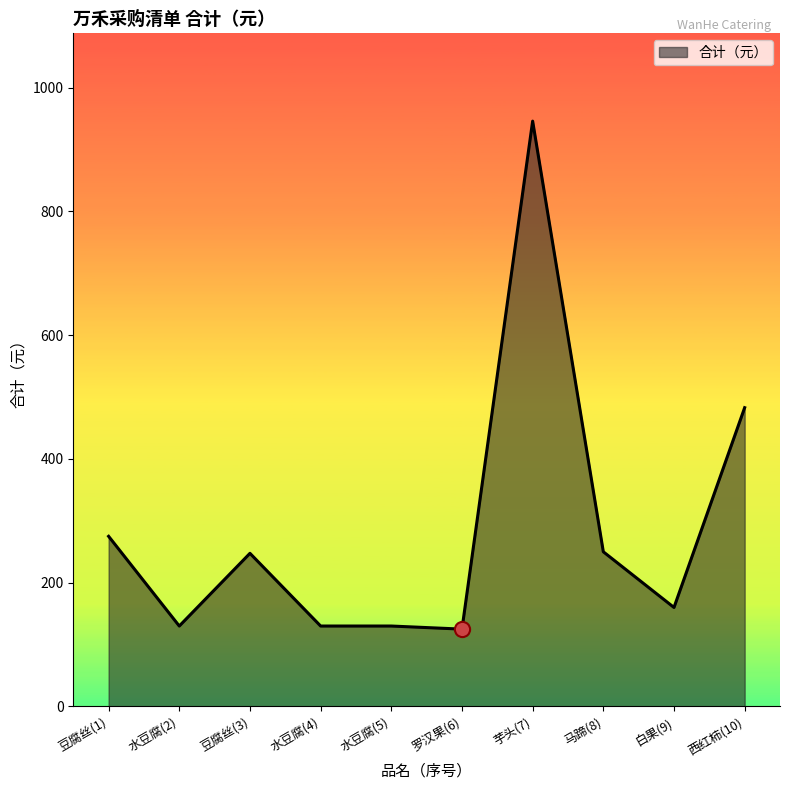

Approximately how many times larger is the value at 水豆腐(4) compared to 豆腐丝(1)?

0.5